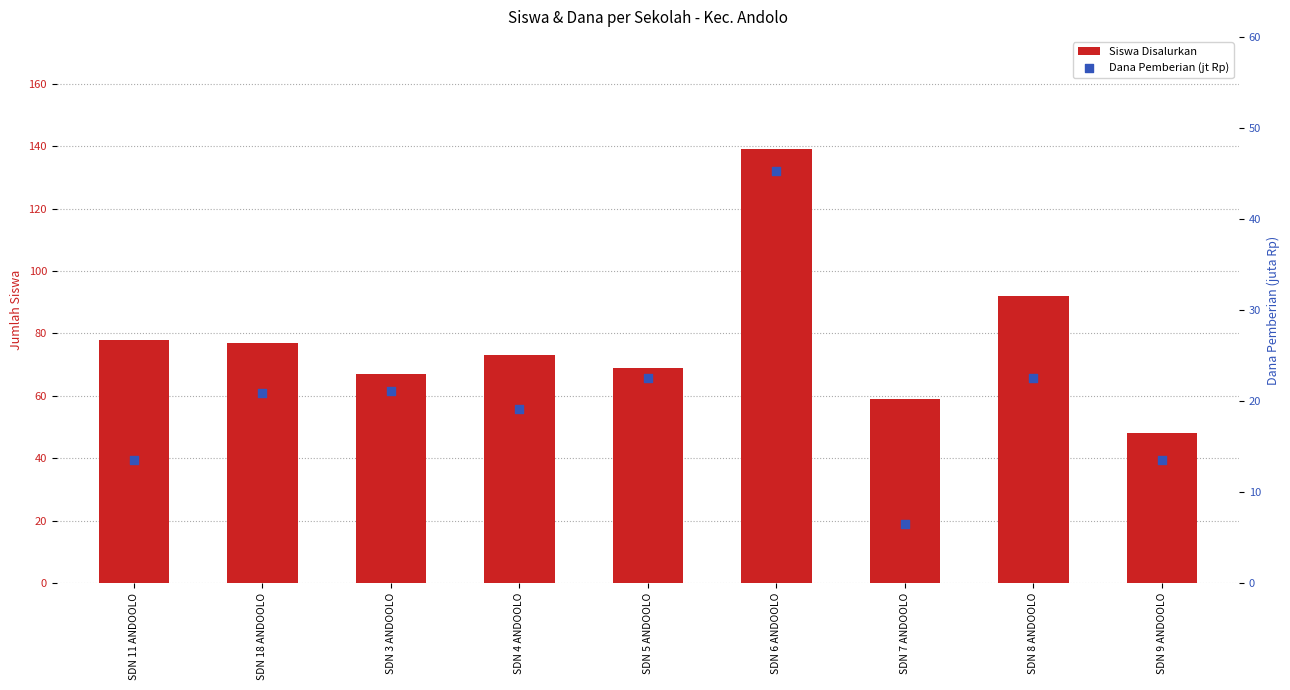

Which series reaches the minimum Y coordinate?

Dana Pemberian (jt Rp)